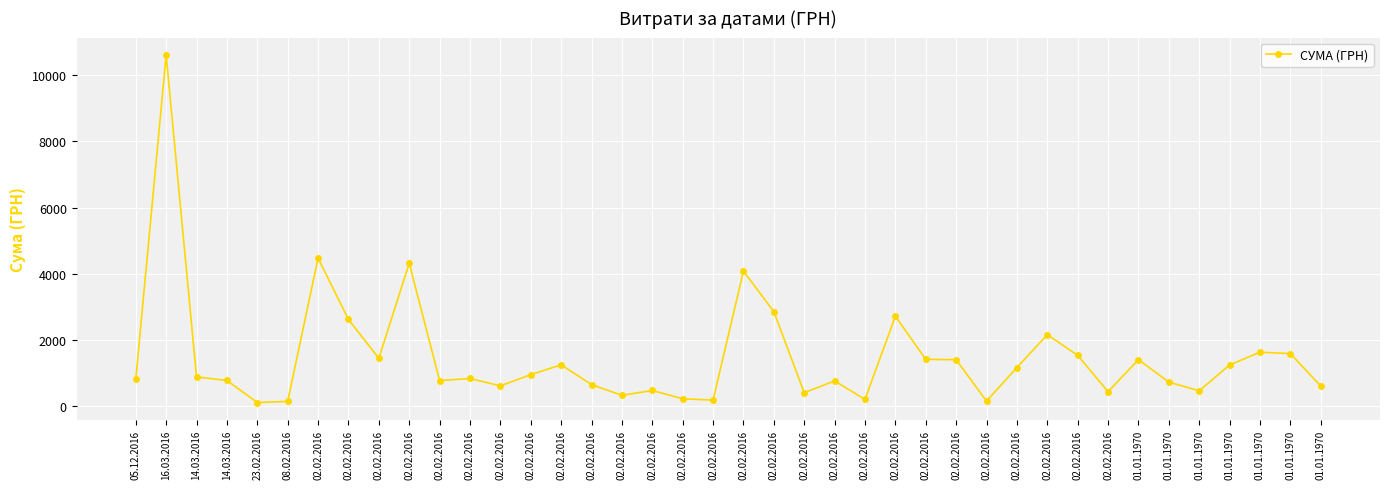

Rank the categories by value from lowest to highest.

23.02.2016, 08.02.2016, 02.02.2016, 02.02.2016, 02.02.2016, 02.02.2016, 02.02.2016, 02.02.2016, 02.02.2016, 01.01.1970, 02.02.2016, 01.01.1970, 02.02.2016, 02.02.2016, 01.01.1970, 02.02.2016, 02.02.2016, 14.03.2016, 05.12.2016, 02.02.2016, 14.03.2016, 02.02.2016, 02.02.2016, 01.01.1970, 02.02.2016, 02.02.2016, 01.01.1970, 02.02.2016, 02.02.2016, 02.02.2016, 01.01.1970, 01.01.1970, 02.02.2016, 02.02.2016, 02.02.2016, 02.02.2016, 02.02.2016, 02.02.2016, 02.02.2016, 16.03.2016